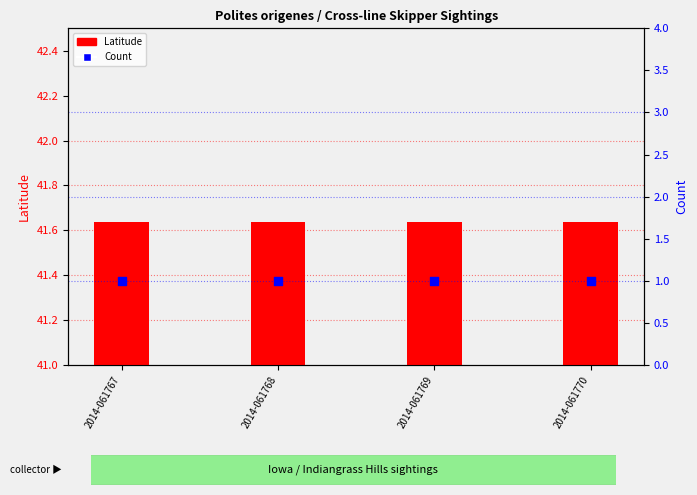

At how many categories does at least one series exceed 22?

4